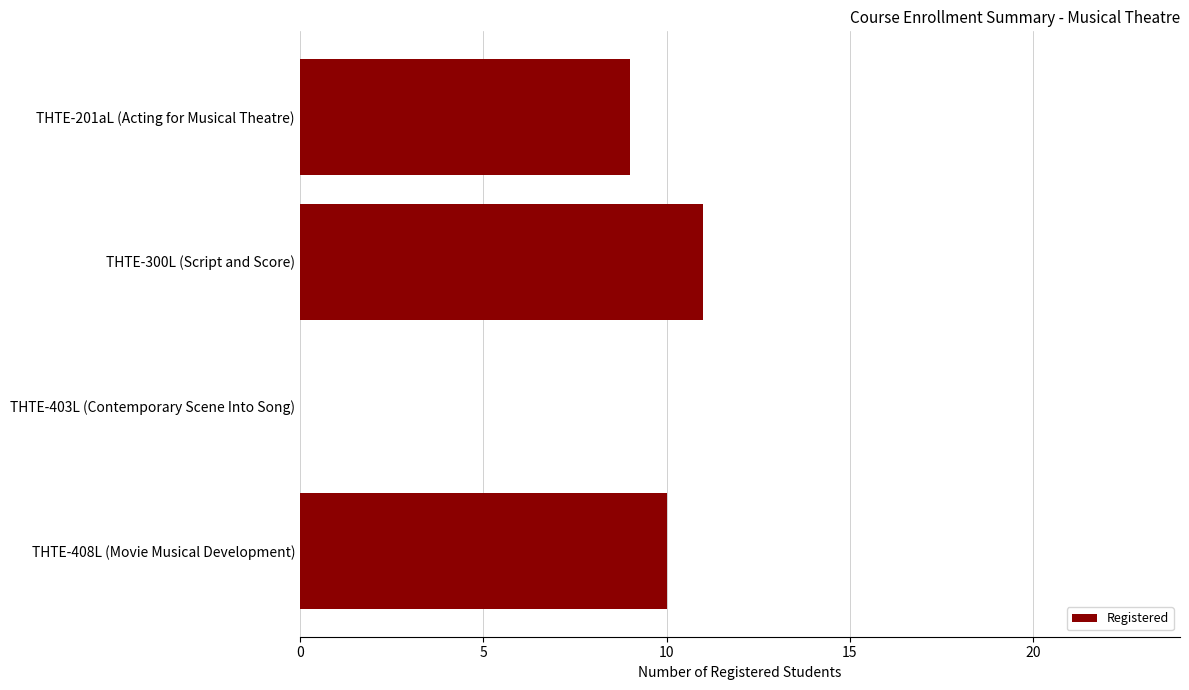

Which label corresponds to the largest value in the chart?

THTE-300L (Script and Score)